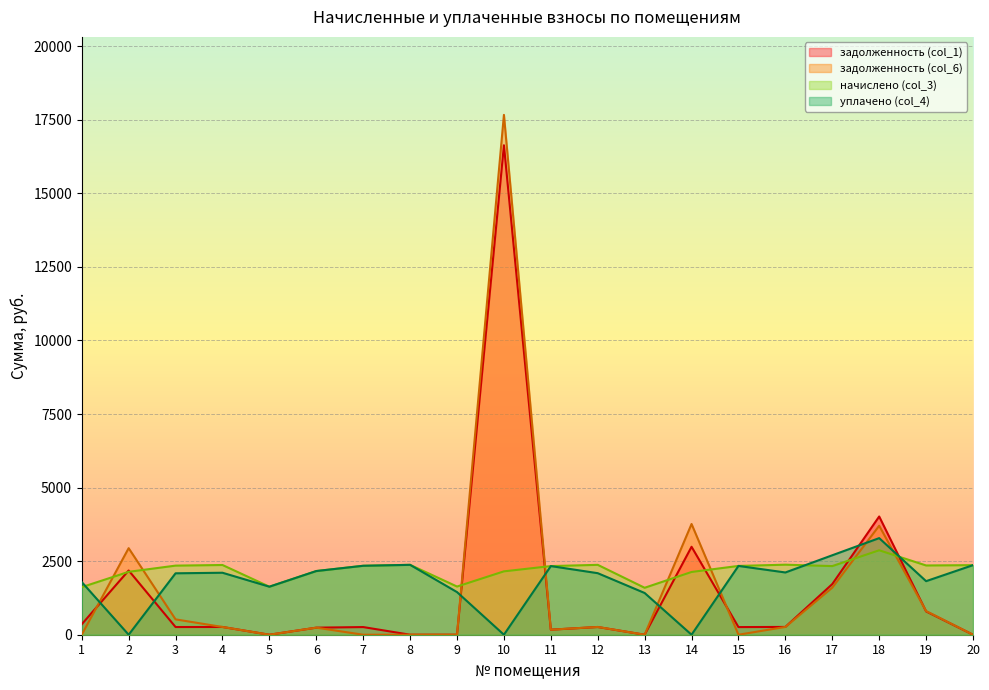

Which series has the largest total across all categories?

начислено (col_3)